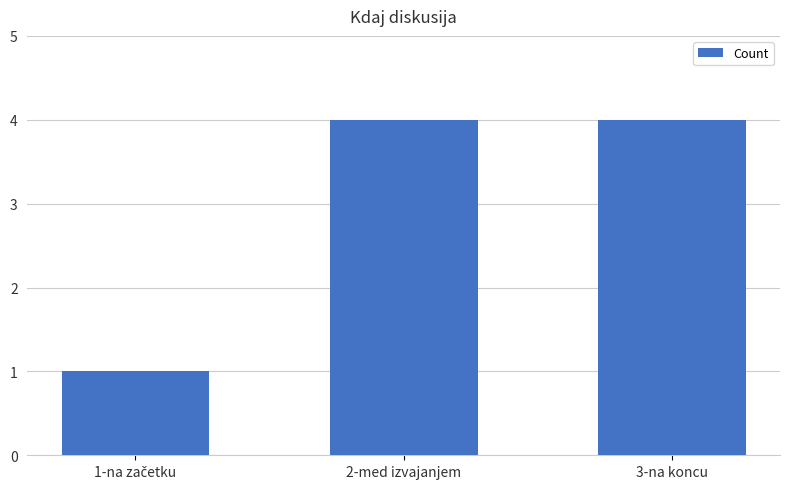

What is the average value?

3